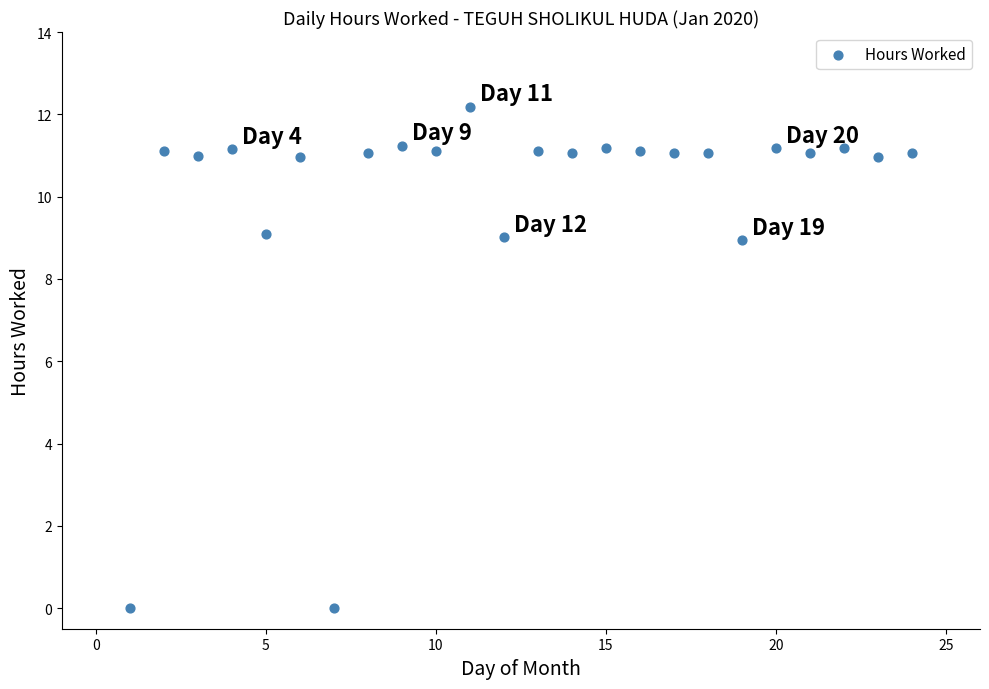

What is the range of X values (max minus min)?

23.0